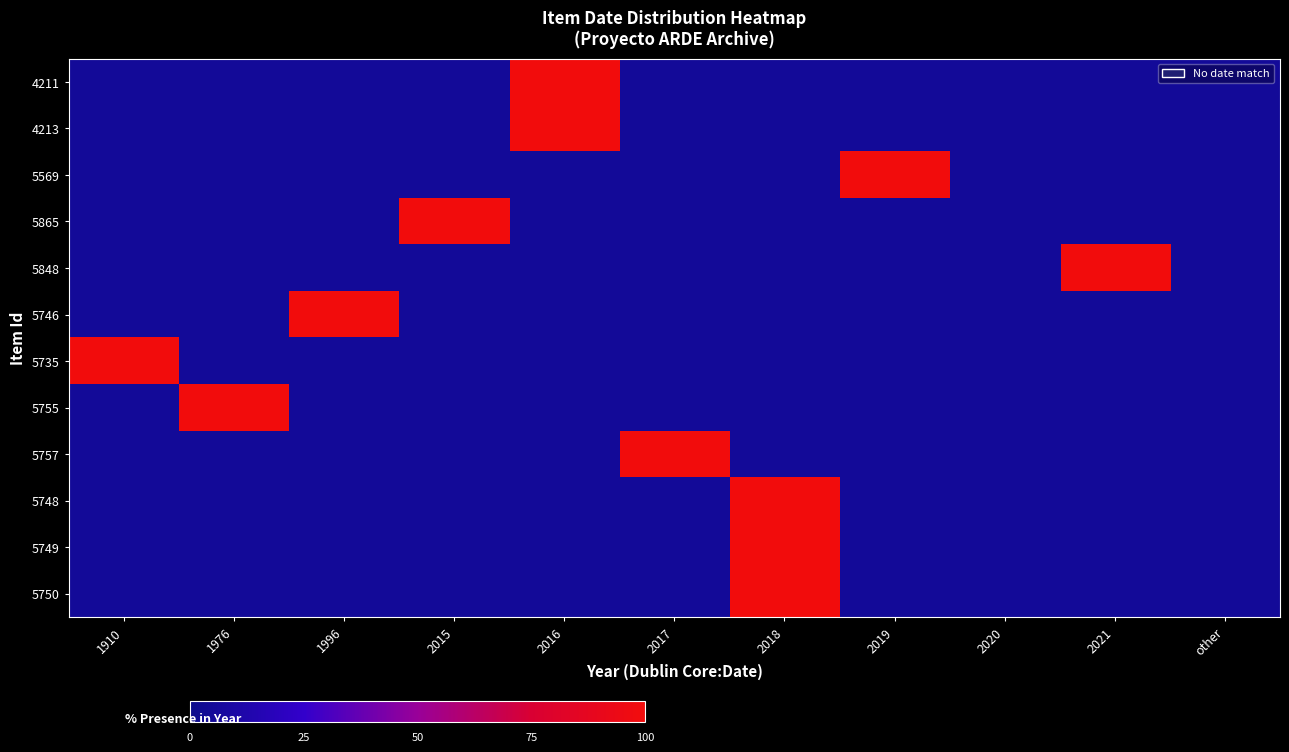

At how many categories does at least one series exceed 64?

9